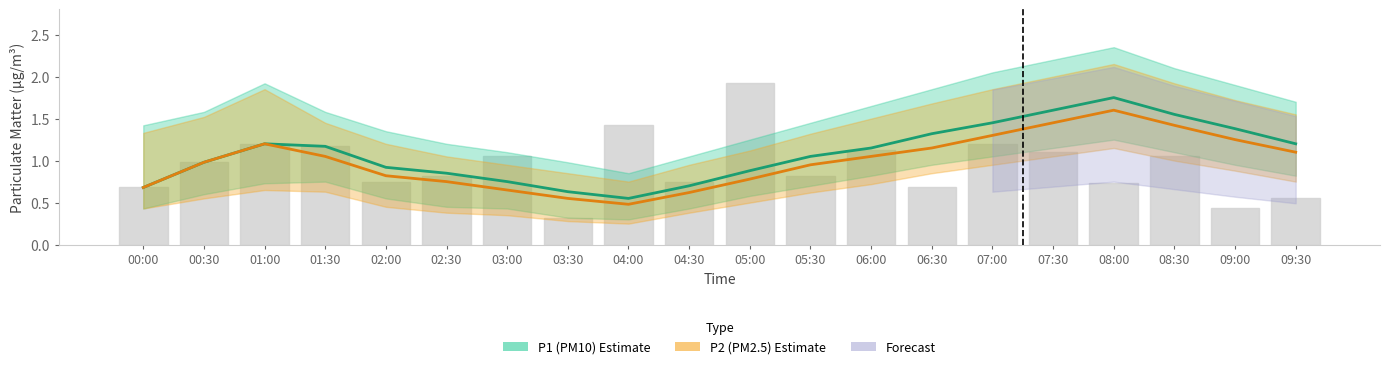

What is the value of the P2 (PM2.5) bar at the 6th from the left?

0.8